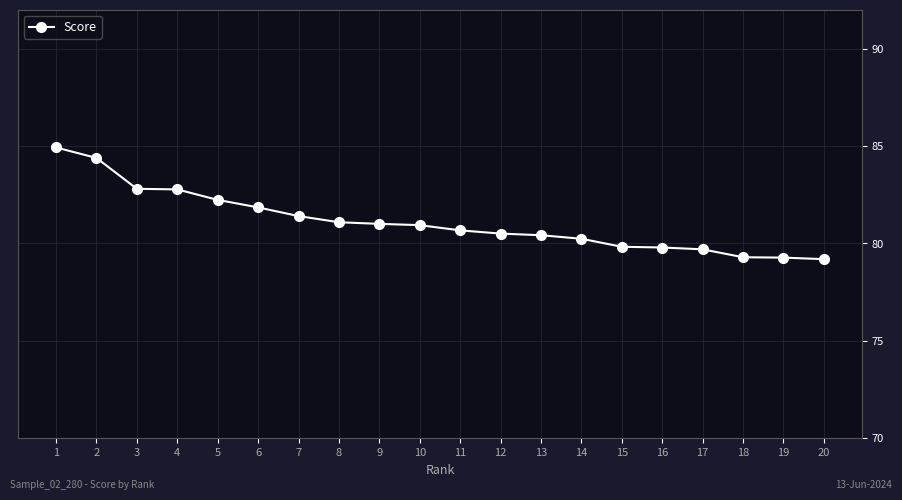

What is the smallest value displayed?

79.2